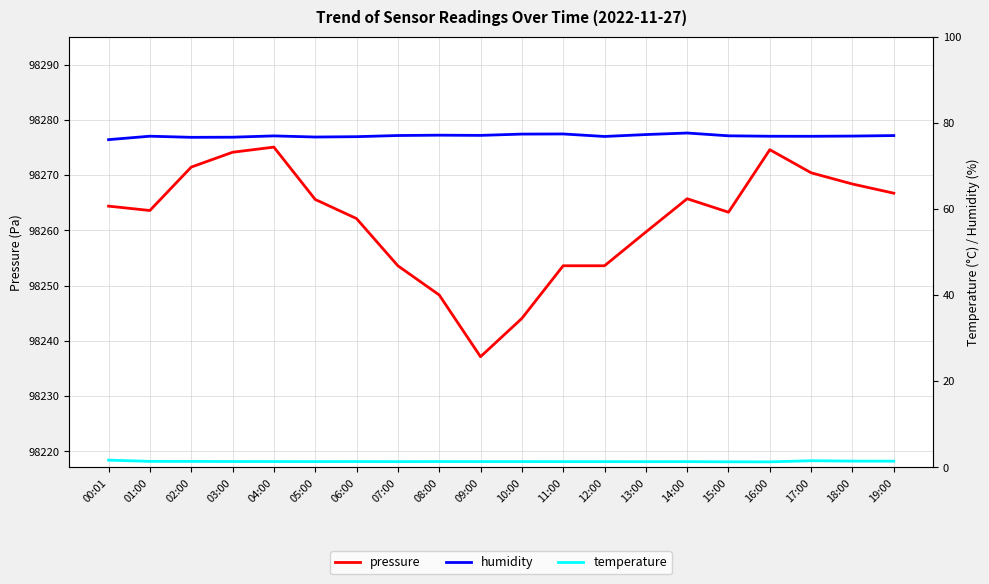

True or false: humidity and temperature intersect in this chart.

False